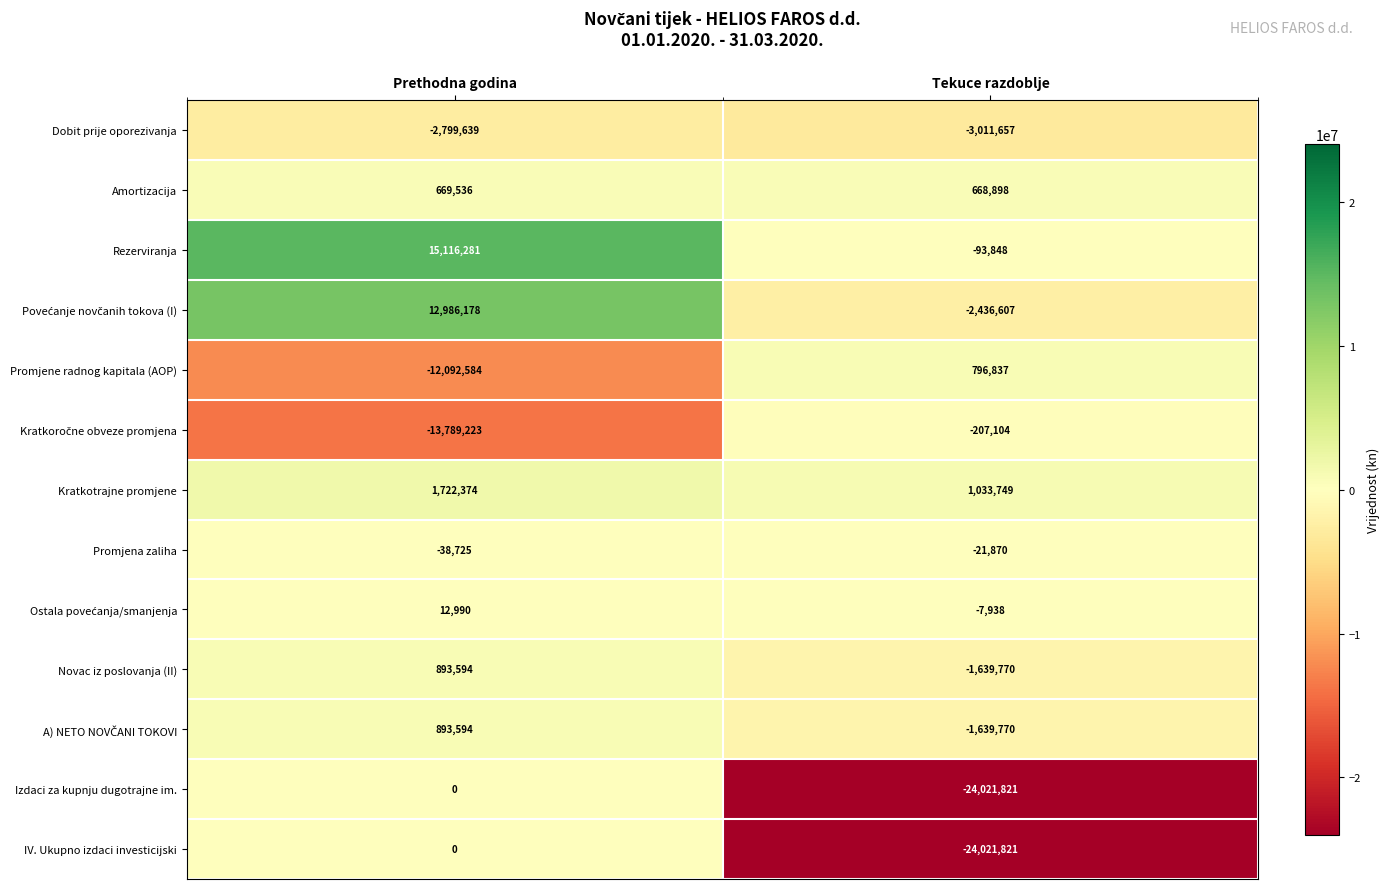

Where is Promjene radnog kapitala (AOP) nearest to the value -5647873?

Tekuce razdoblje